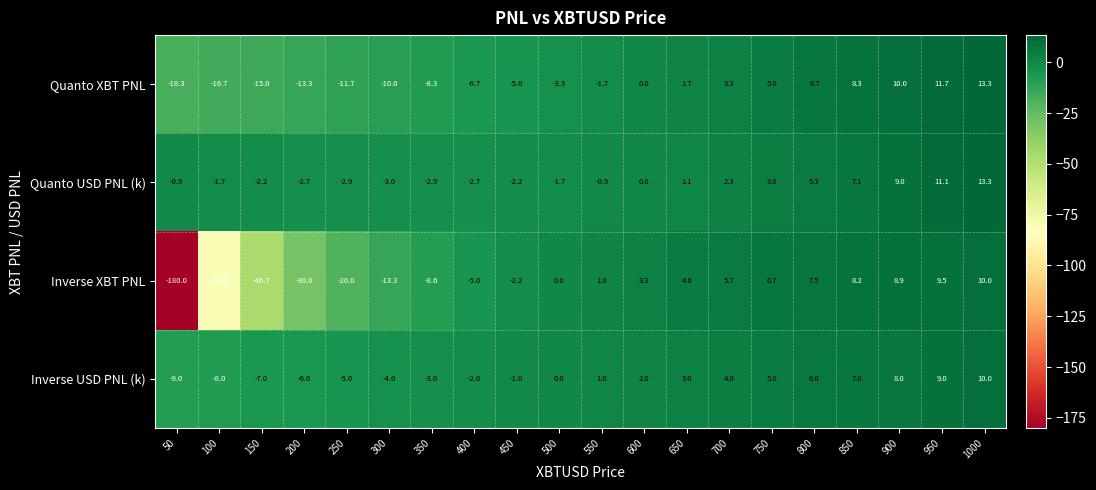

Where is Inverse USD PNL (k) nearest to the value 0?

500